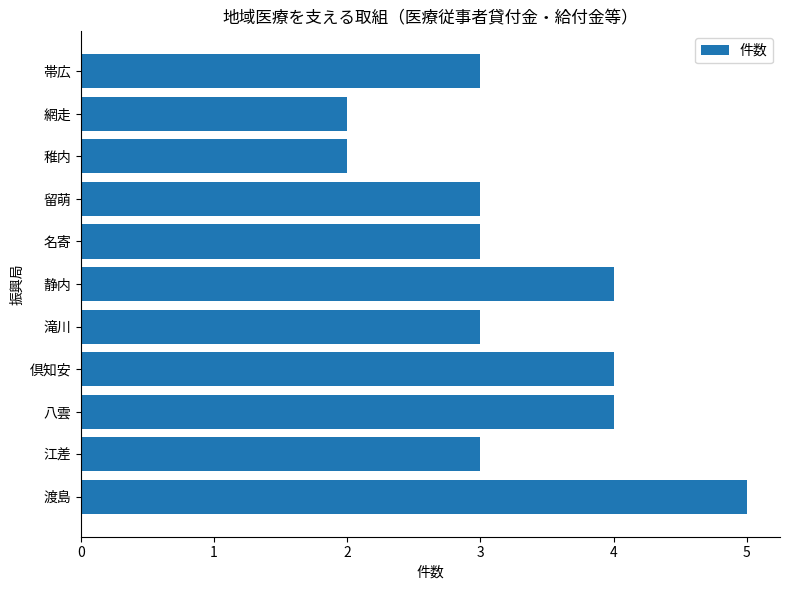

Are the bars grouped side by side (vs. stacked)?

No